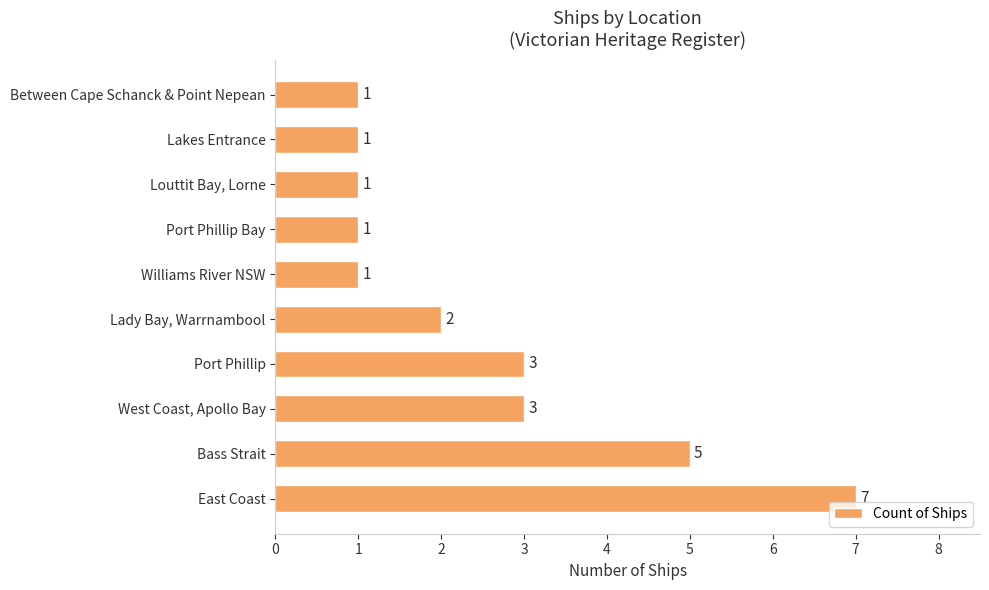

True or false: the data shows 1 at Lakes Entrance.

True